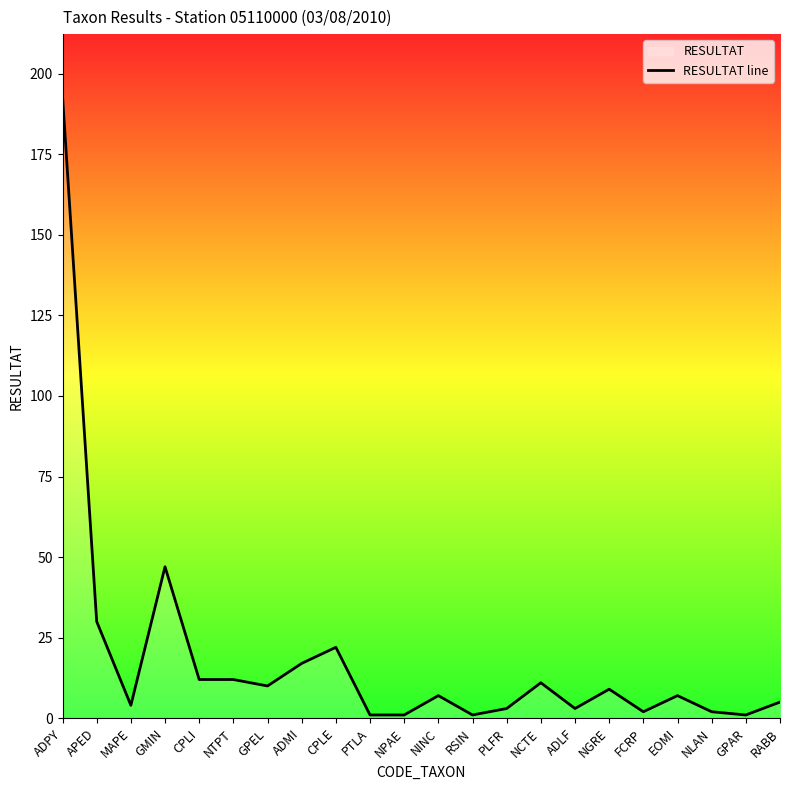

Which category has the lowest value across all series?

PTLA